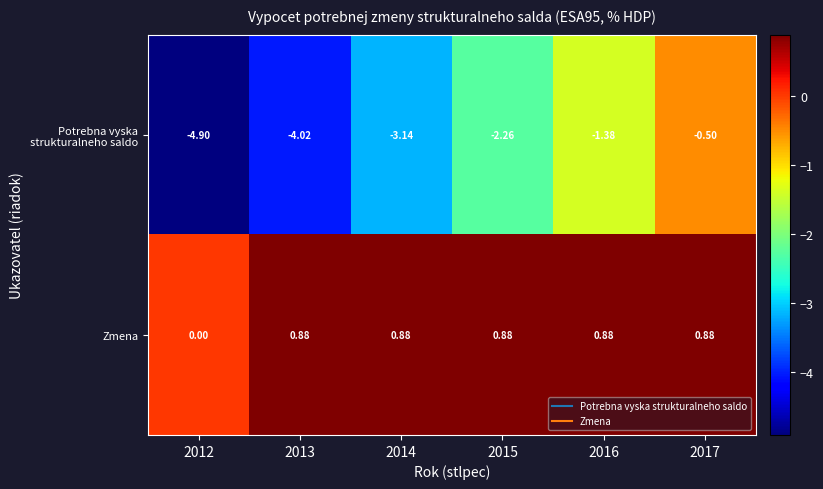

At which category does the chart reach its minimum across all series?

2012